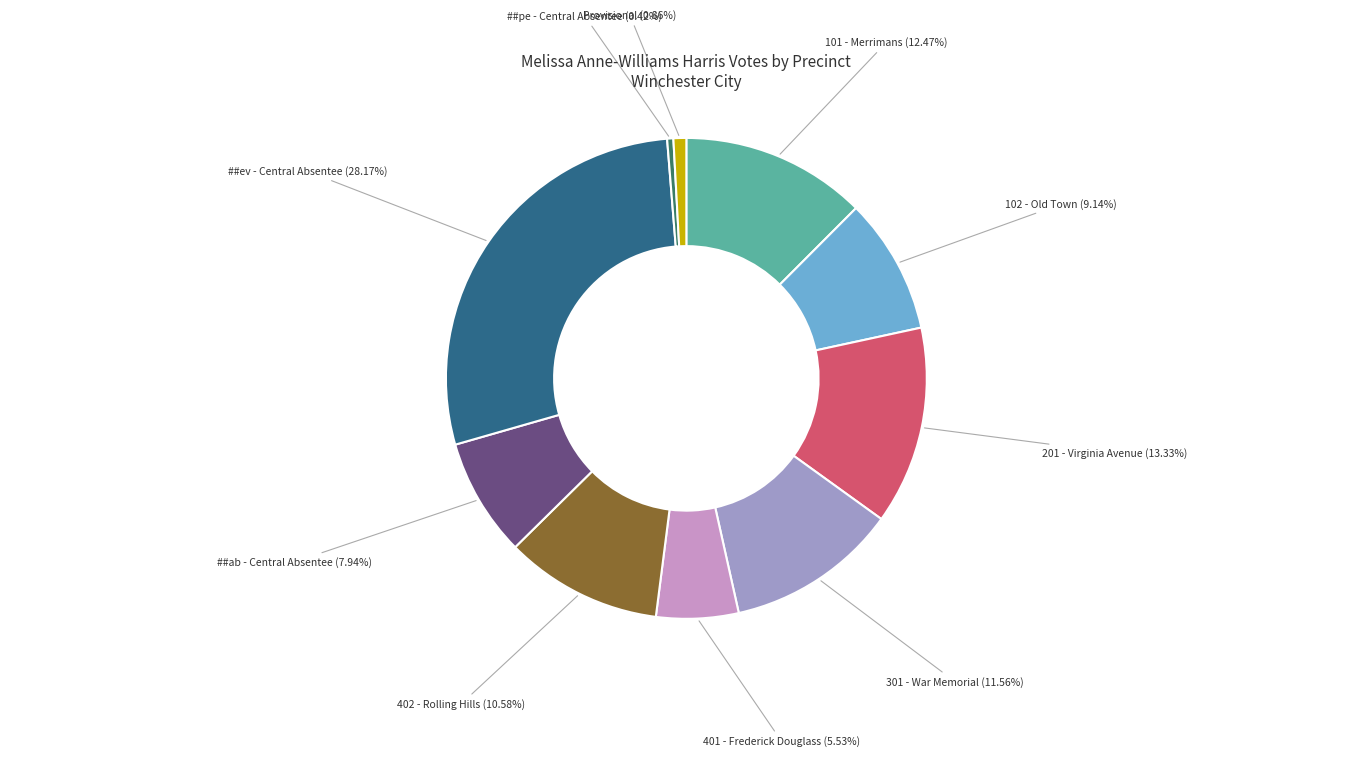

Does any single category account for the majority?

No